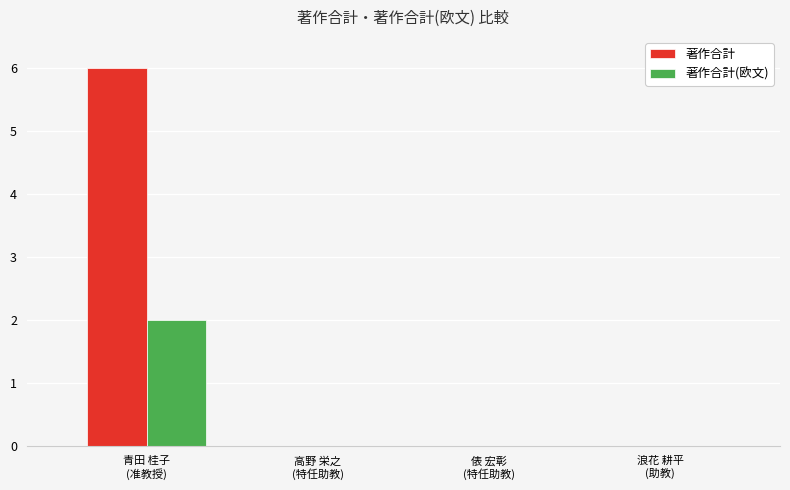

What is the maximum value for 著作合計?

6